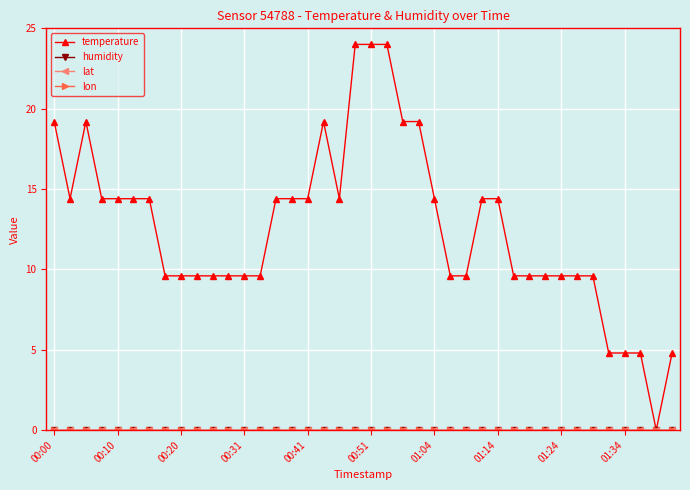

Does the chart have visible grid lines?

Yes